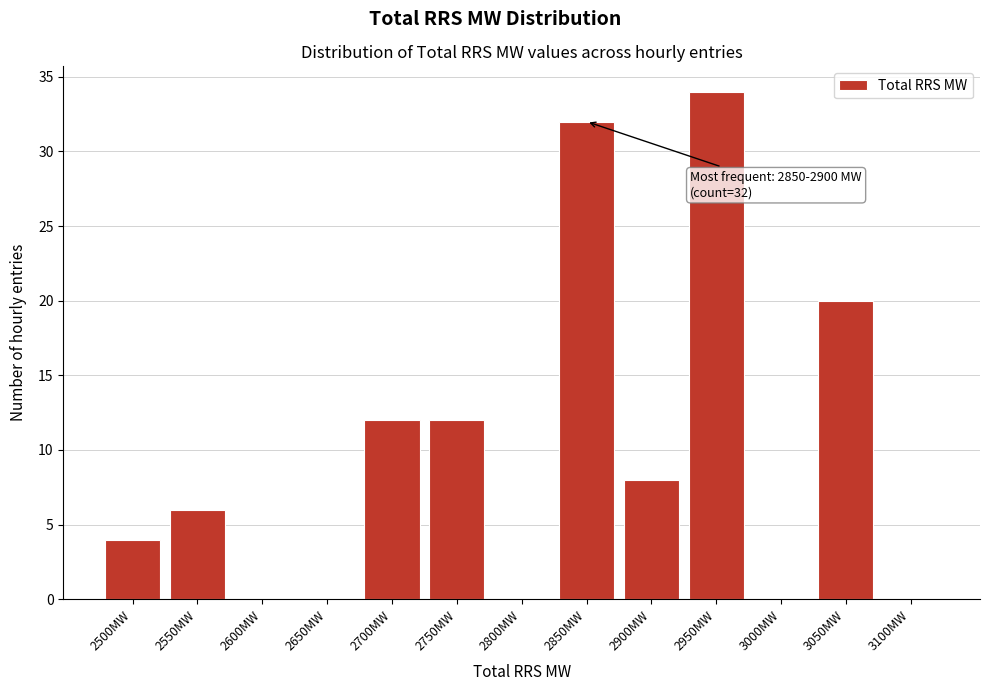

Reading left to right, extract all data points from this chart.

2500MW=4	2550MW=6	2600MW=0	2650MW=0	2700MW=12	2750MW=12	2800MW=0	2850MW=32	2900MW=8	2950MW=34	3000MW=0	3050MW=20	3100MW=0